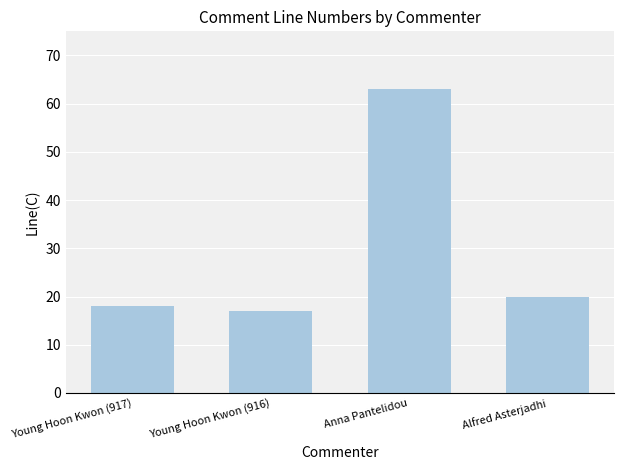

The chart shows a value of 90 at Anna Pantelidou. True or false?

False